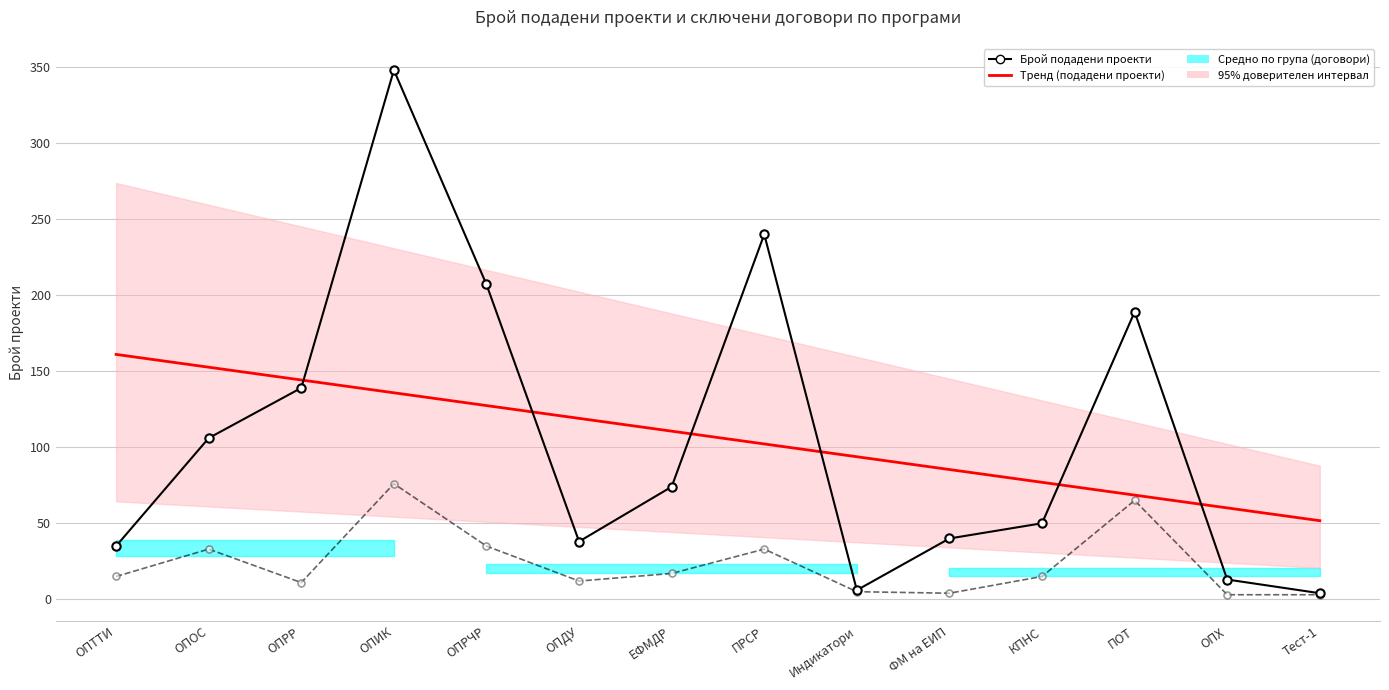

Reading left to right, list all the values displayed in this chart.

Брой подадени проекти: ОПТТИ=35.0	ОПОС=106.0	ОПРР=139.0	ОПИК=348.0	ОПРЧР=207.0	ОПДУ=38.0	ЕФМДР=74.0	ПРСР=240.0	Индикатори=6.0	ФМ на ЕИП=40.0	КПНС=50.0	ПОТ=189.0	ОПХ=13.0	Тест-1=4.0
Тренд (брой подадени проекти): ОПТТИ=161.0	ОПОС=152.6	ОПРР=144.2	ОПИК=135.8	ОПРЧР=127.4	ОПДУ=119.0	ЕФМДР=110.6	ПРСР=102.2	Индикатори=93.7	ФМ на ЕИП=85.3	КПНС=76.9	ПОТ=68.5	ОПХ=60.1	Тест-1=51.7
Брой сключени договори: ОПТТИ=15.0	ОПОС=33.0	ОПРР=11.0	ОПИК=76.0	ОПРЧР=35.0	ОПДУ=12.0	ЕФМДР=17.0	ПРСР=33.0	Индикатори=5.0	ФМ на ЕИП=4.0	КПНС=15.0	ПОТ=65.0	ОПХ=3.0	Тест-1=3.0